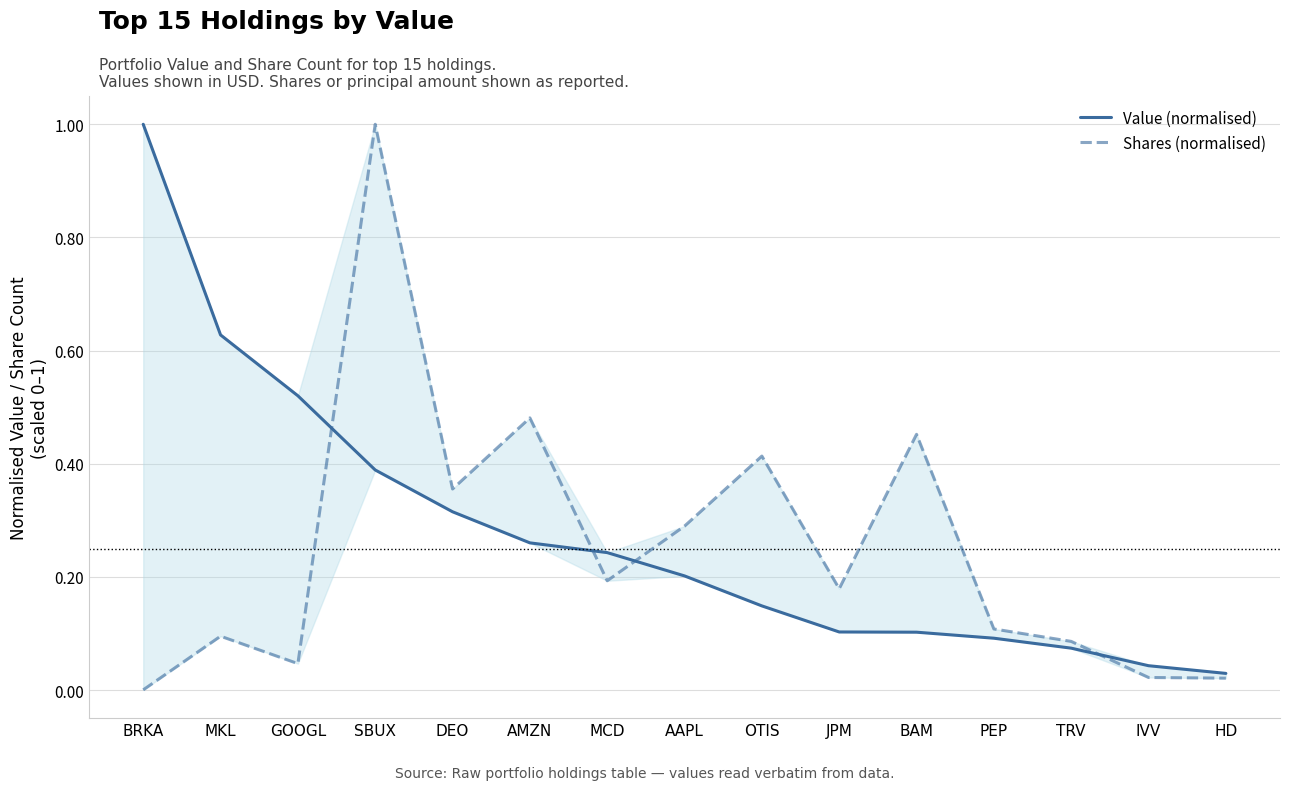

Between DEO and TRV, which is larger?

DEO